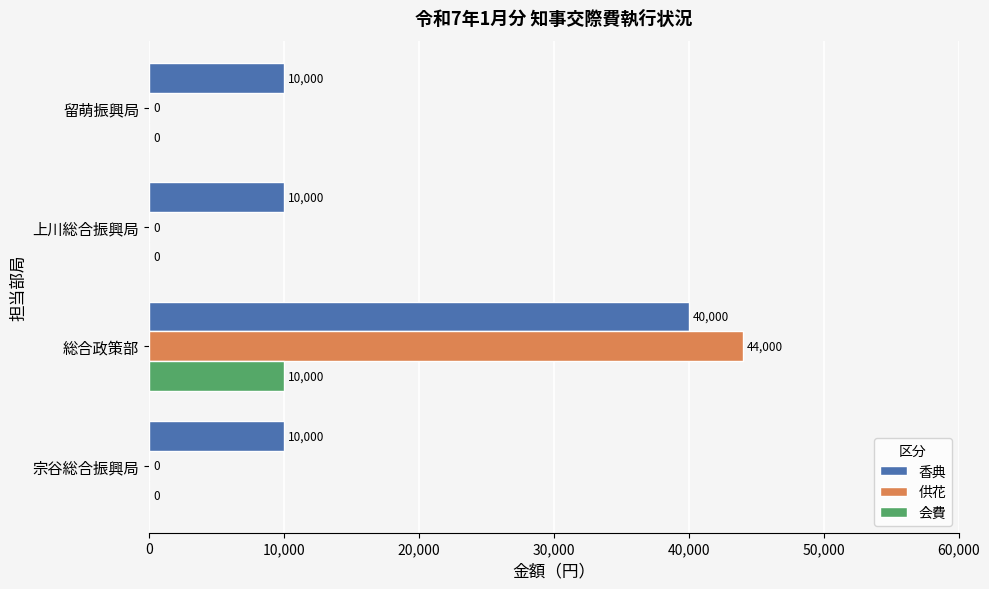

At which category is the sum across all series the highest?

総合政策部